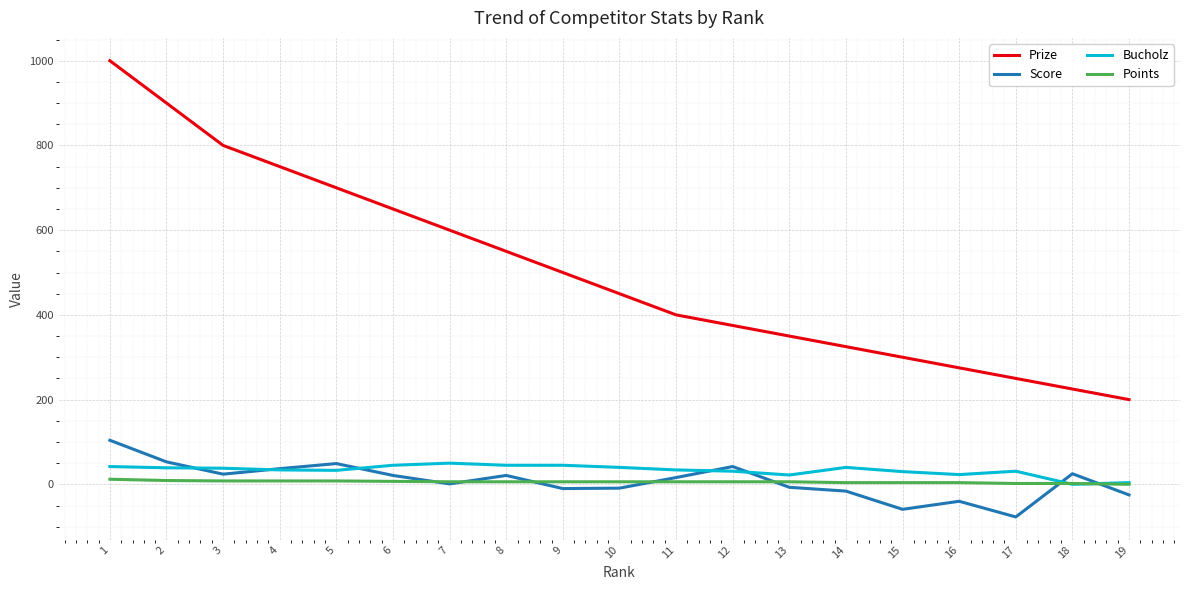

At which category is the sum across all series the highest?

1